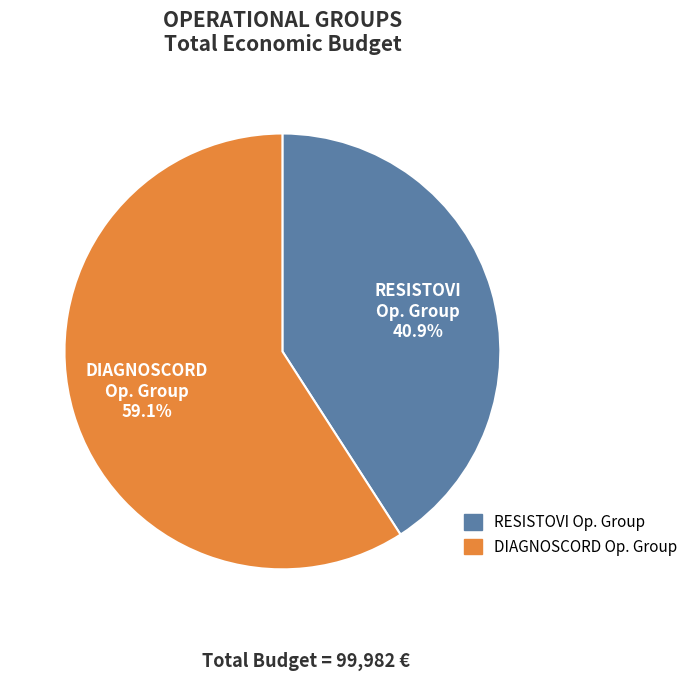

Count the number of slices in the pie.

2